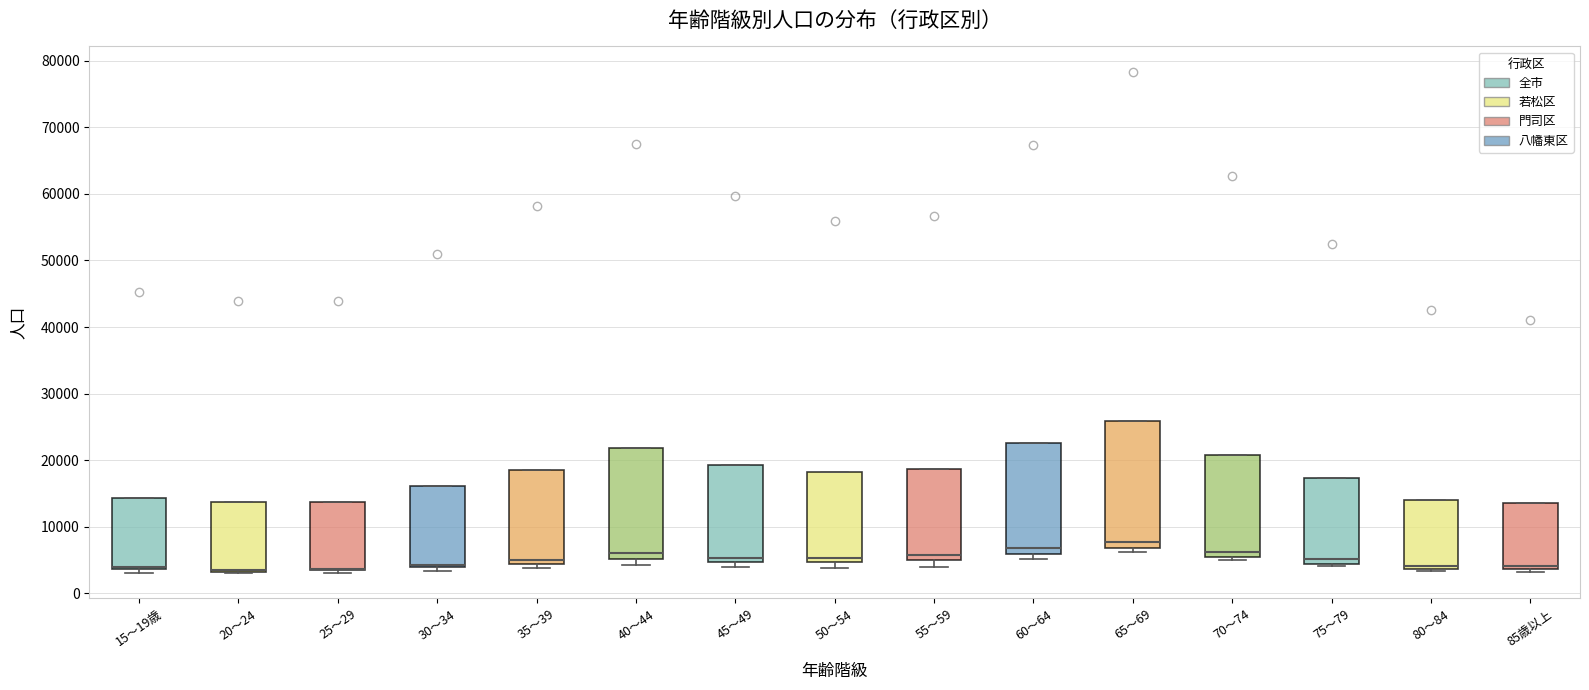

Where is the upper edge of the box for 80～84 on the y-axis? The values are not printed on the chart, so give them approximately, as read against the axis.

14000